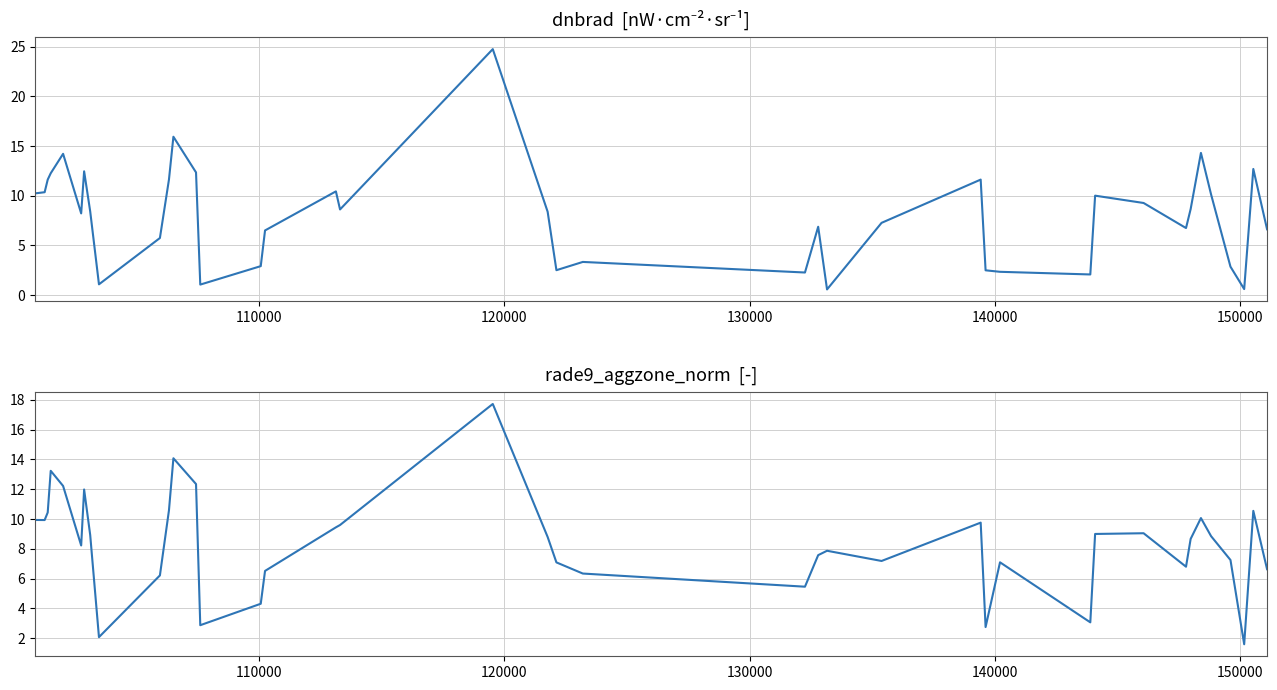

True or false: dnbrad and rade9_aggzone_norm cross at least once.

True